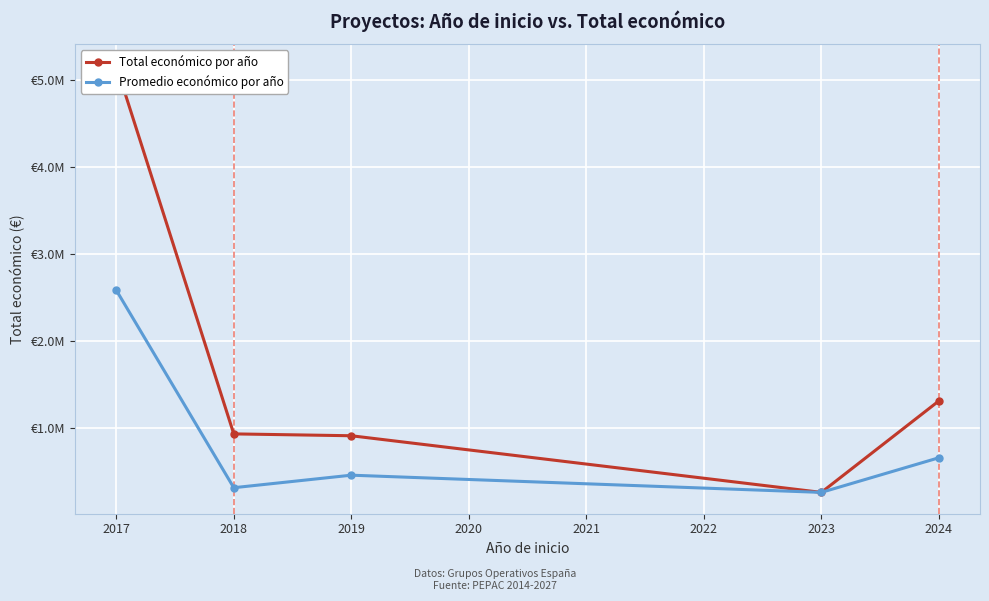

How many data points in Total económico por año are less than 929331?

2